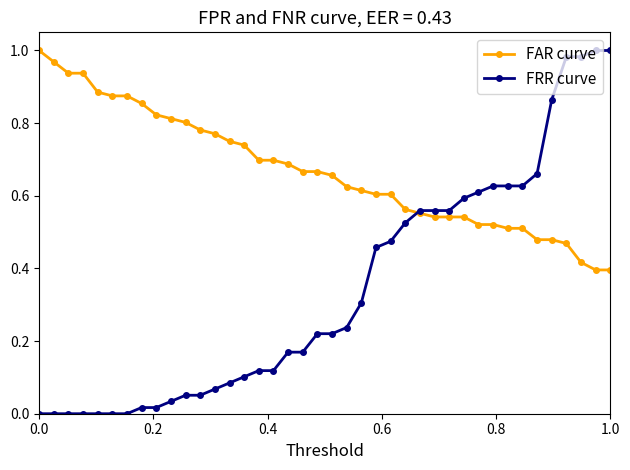

Does the chart display data point markers on the line(s)?

Yes